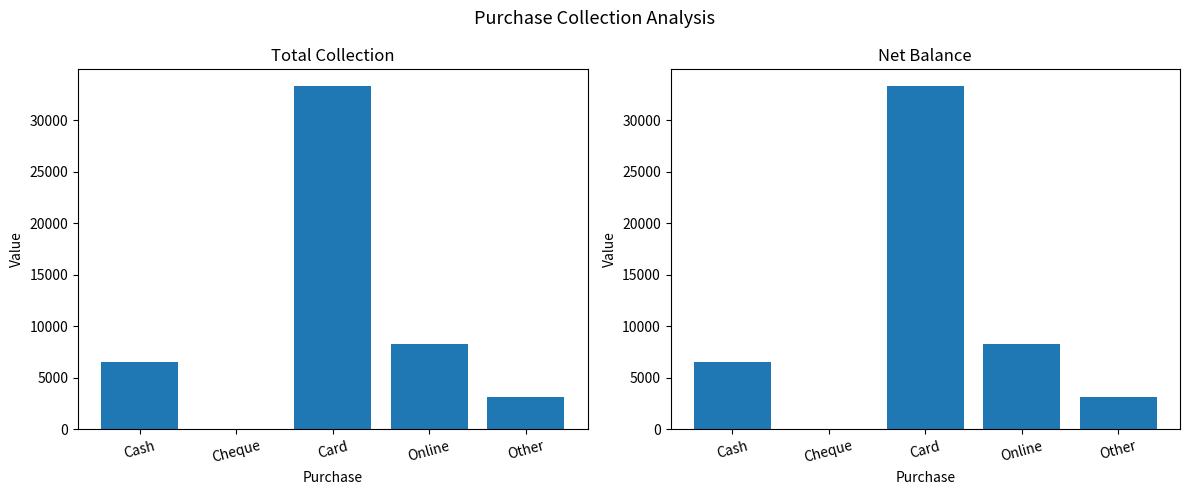

Reading left to right, what are all the values shown in this chart?

Total Collection: Cash=6586	Cheque=0	Card=33289	Online=8298	Other=3184
Net Balance: Cash=6586	Cheque=0	Card=33289	Online=8298	Other=3184